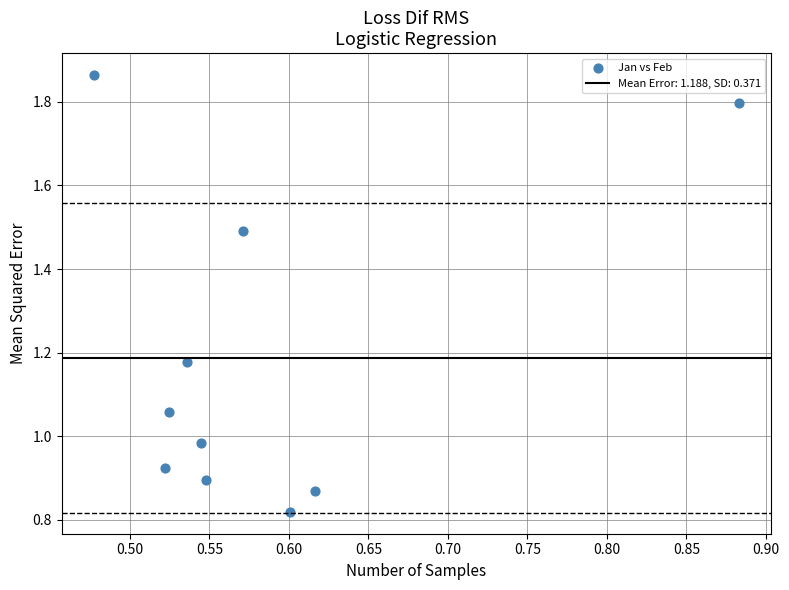

What is the range of X values (max minus min)?

0.4